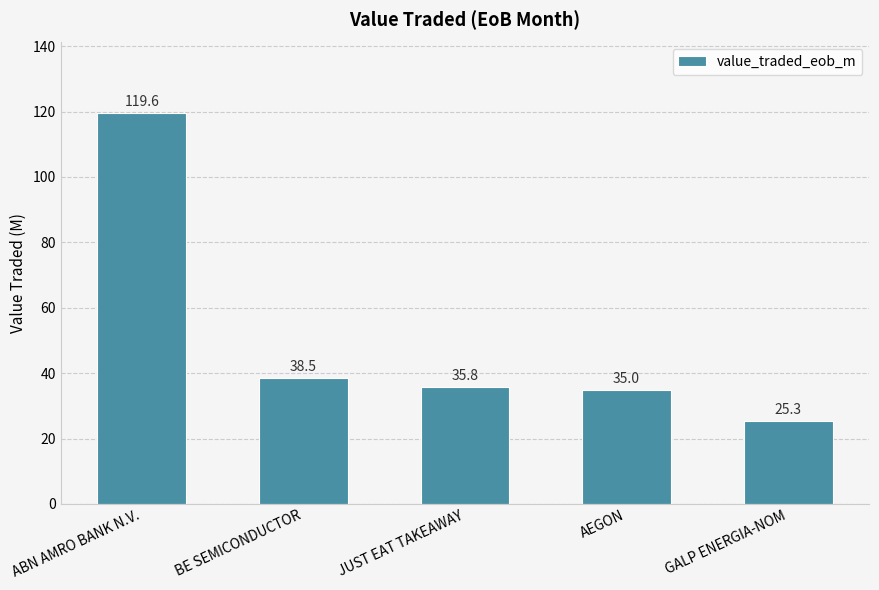

What is the average value?

50.8